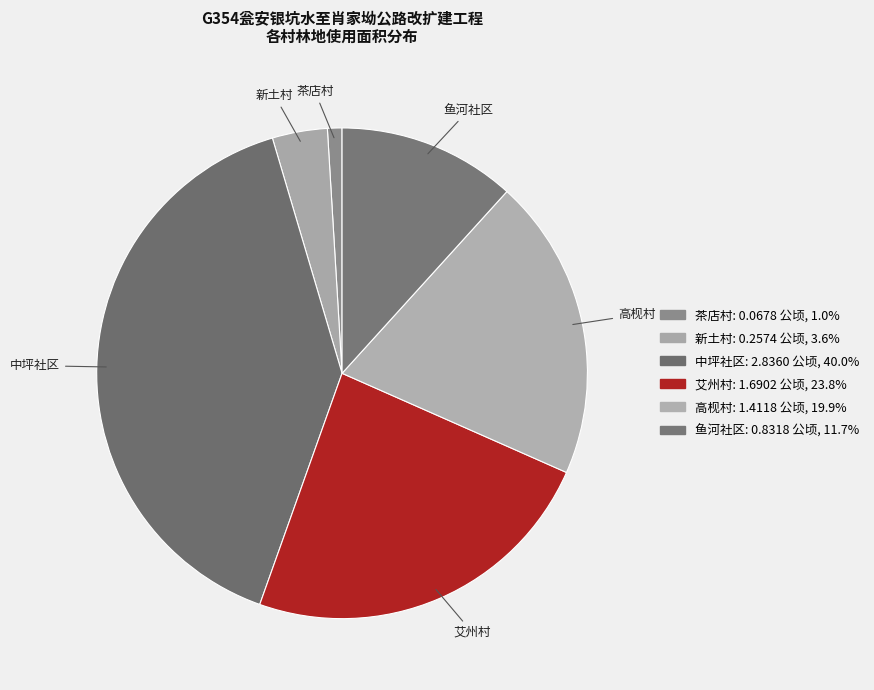

What is the largest slice in the pie chart?

中坪社区